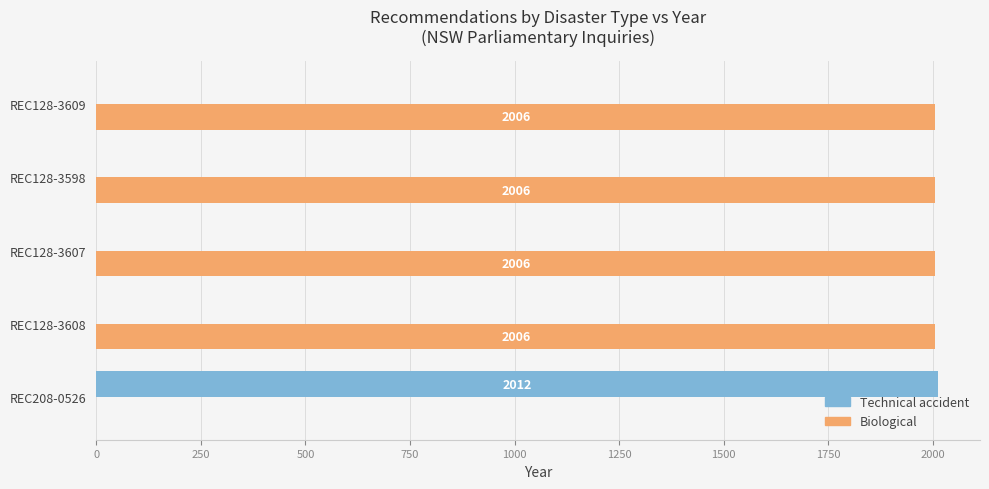

What value does the Technical accident series have at REC208-0526, to the nearest 100?

2000